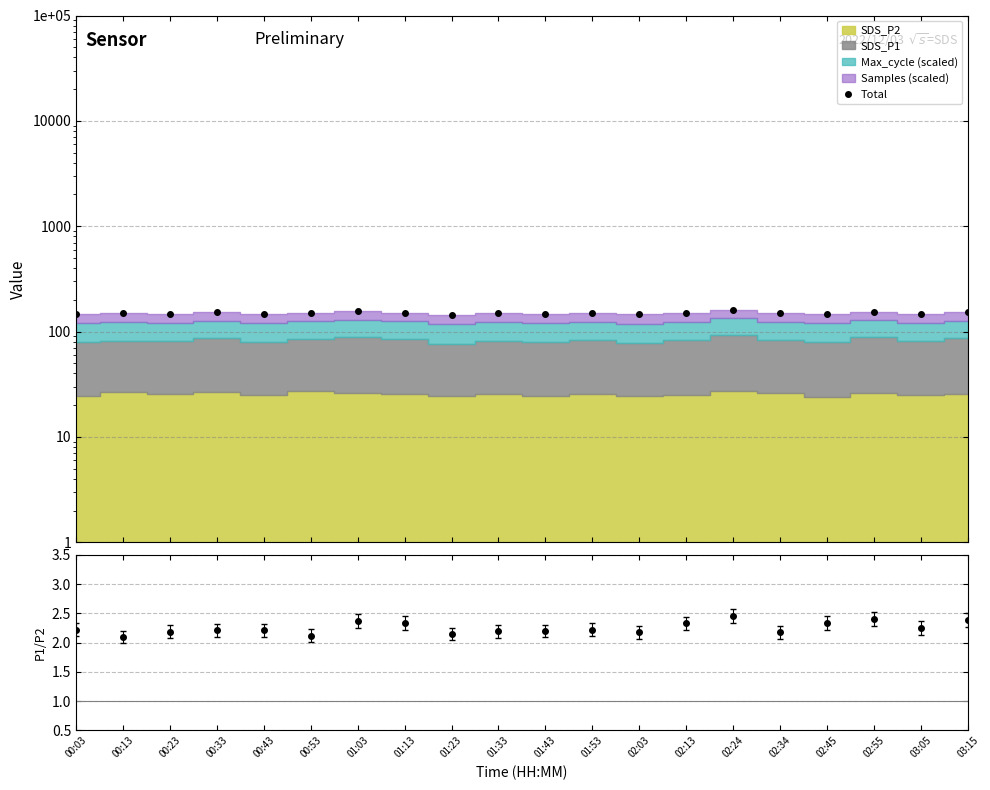

What is the sum of the values at 00:33 and 00:13?

301.2